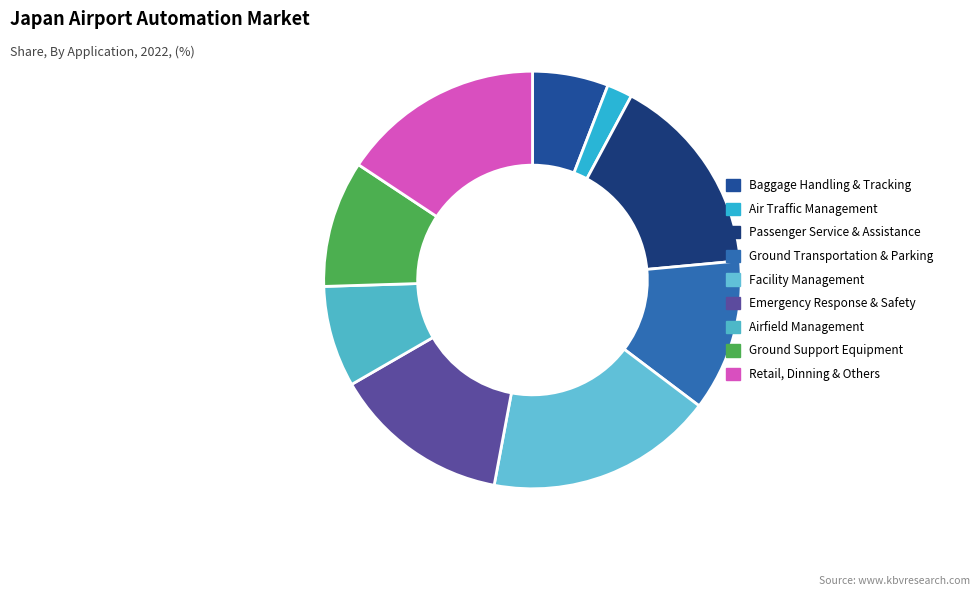

Count the number of slices in the pie.

9